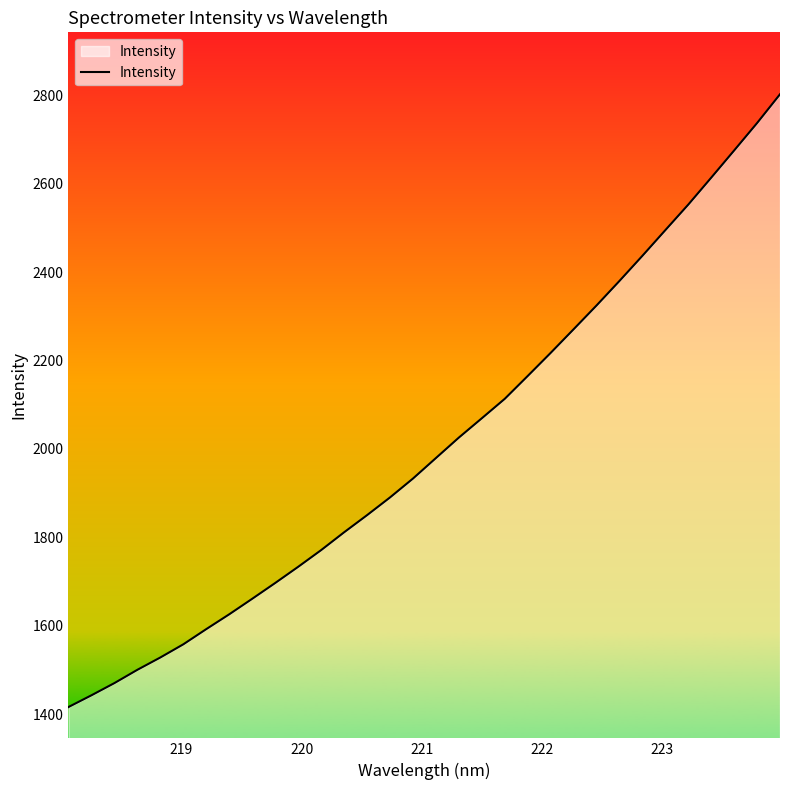

What is the difference between the maximum and minimum values?

1386.1